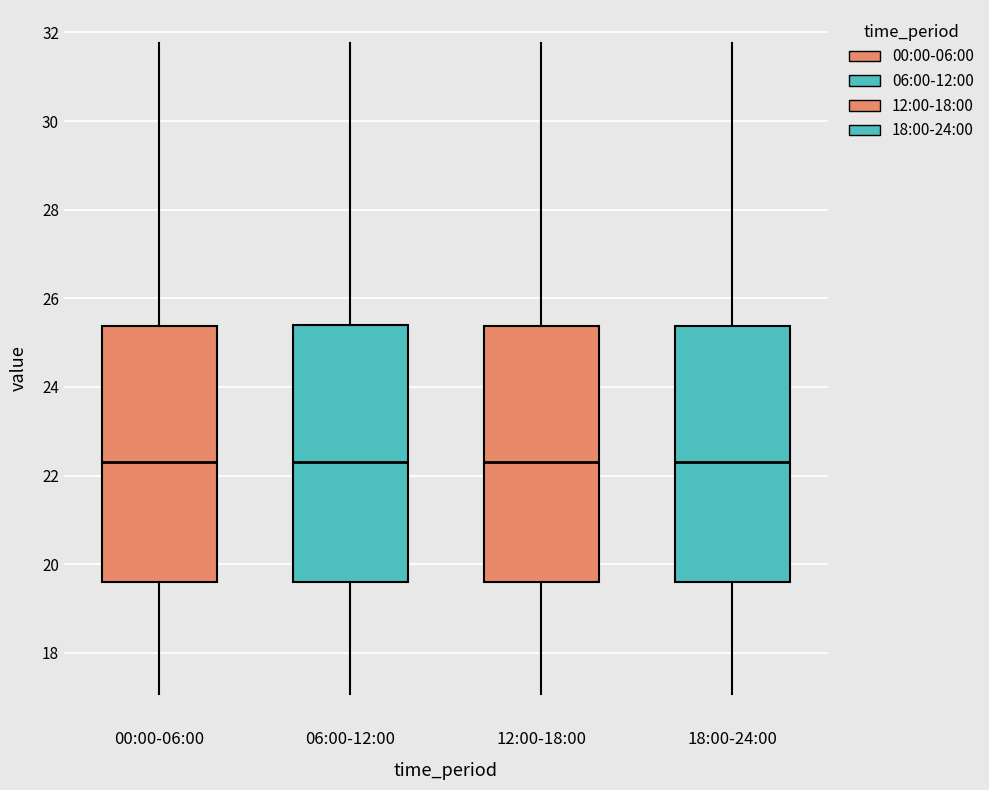

Reading left to right, transcribe this box plot: for each box, give where its median line is, the range the box spans, and where its two whiskers end, as read against the y-axis. The values are not printed on the chart, so give them approximately, as read against the axis.

00:00-06:00: median 22.4, box 19.6 to 25.4, whiskers 17.0 to 31.8
06:00-12:00: median 22.4, box 19.6 to 25.4, whiskers 17.0 to 31.8
12:00-18:00: median 22.4, box 19.6 to 25.4, whiskers 17.0 to 31.8
18:00-24:00: median 22.4, box 19.6 to 25.4, whiskers 17.0 to 31.8